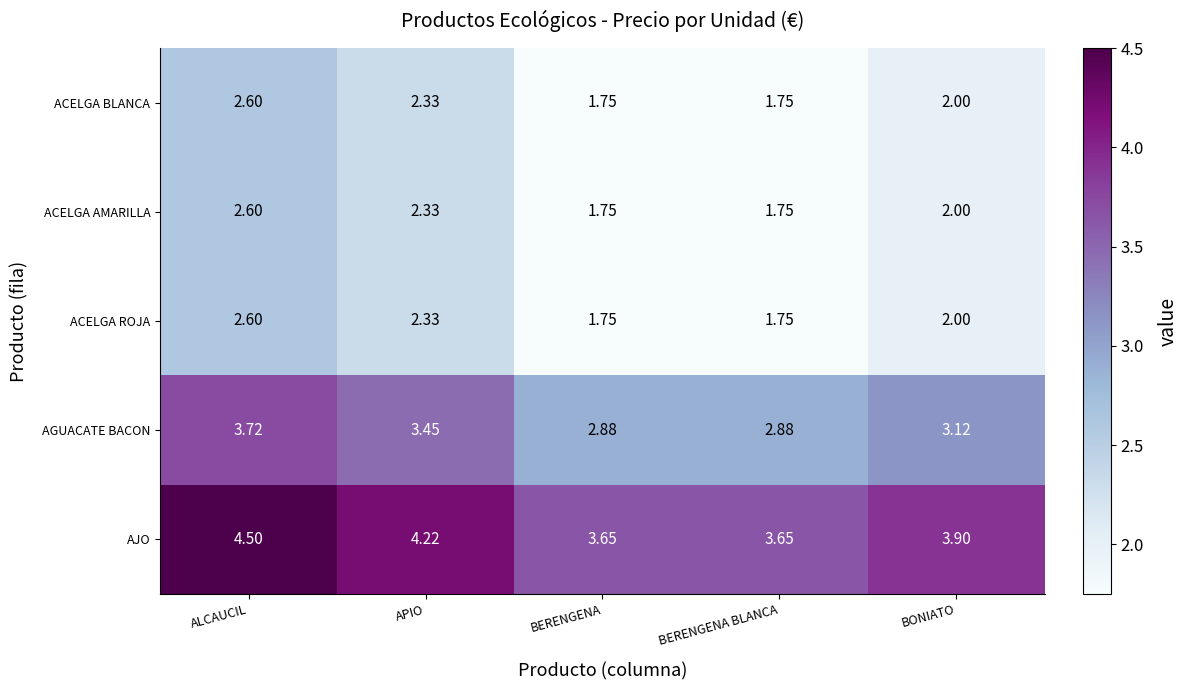

Where is ACELGA BLANCA nearest to the value 2?

BONIATO